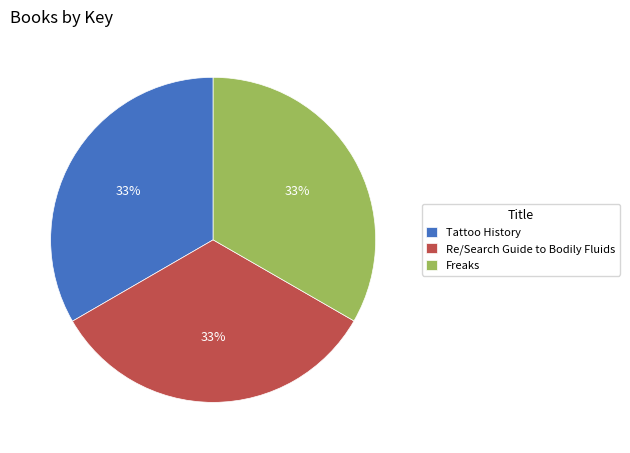

Do Freaks and Tattoo History together represent more than half of the pie?

Yes